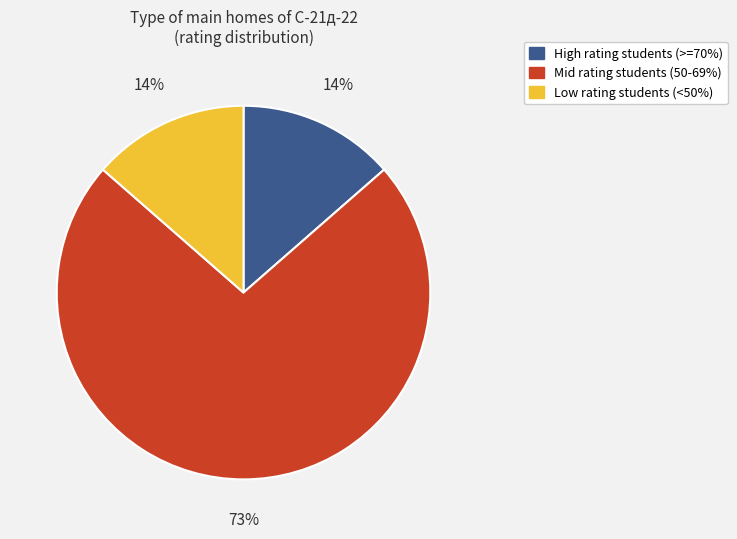

Is there any slice that represents more than half of the pie?

Yes